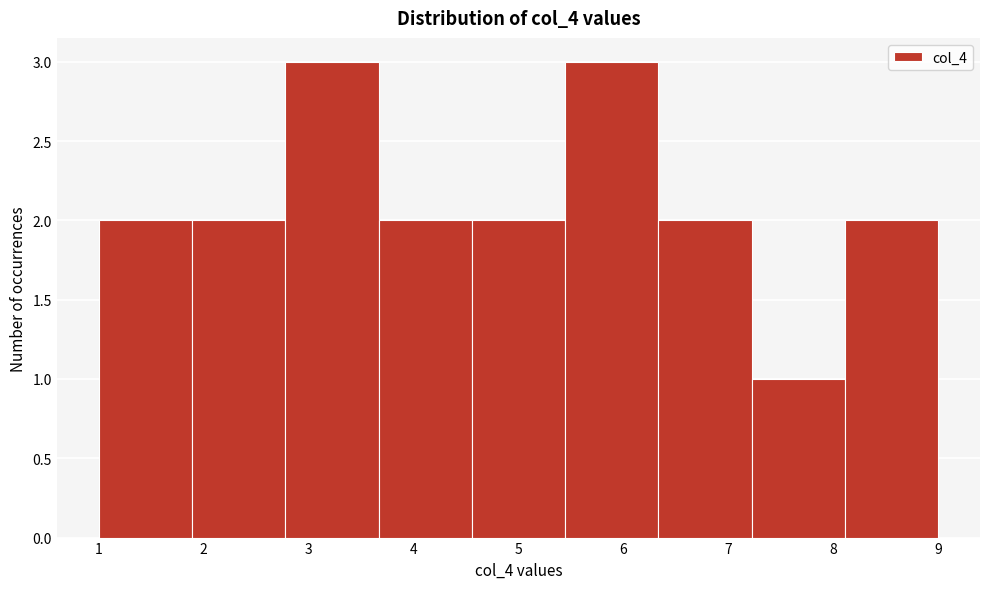

Reading left to right, transcribe this chart: for each bar, give the range it covers on the x-axis and its height. Neither the bar edges nor the heights are printed on the chart, so give them approximately, as read against the axes.

1.0 to 1.9: 2
1.9 to 2.8: 2
2.8 to 3.7: 3
3.7 to 4.6: 2
4.6 to 5.4: 2
5.4 to 6.3: 3
6.3 to 7.2: 2
7.2 to 8.1: 1
8.1 to 9.0: 2